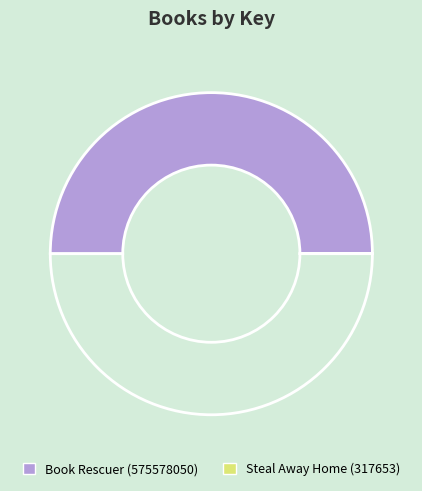

How many segments does this pie chart have?

2